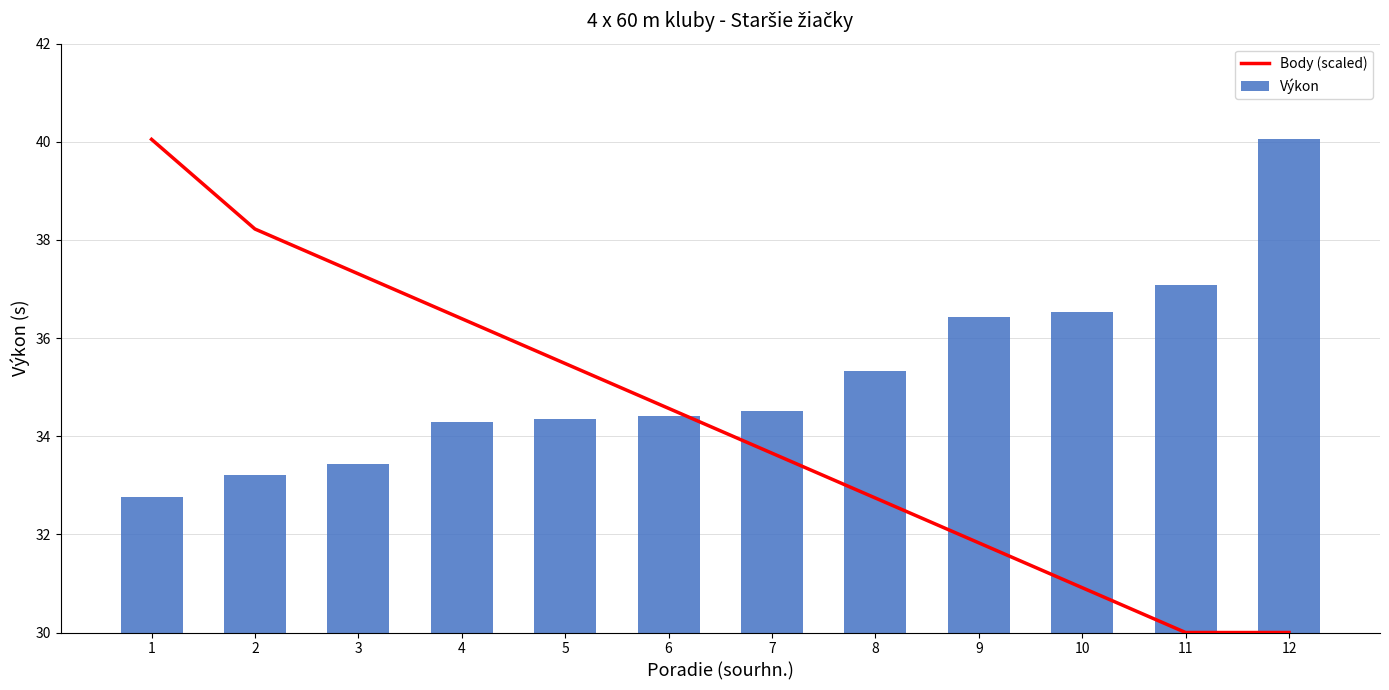

Which category has the lowest value in the Výkon series?

1